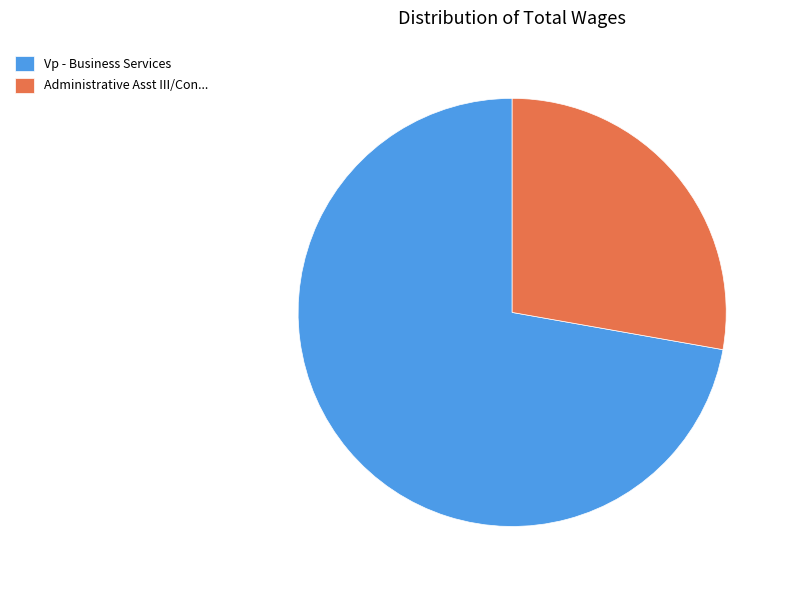

What is the largest slice in the pie chart?

Vp - Business Services